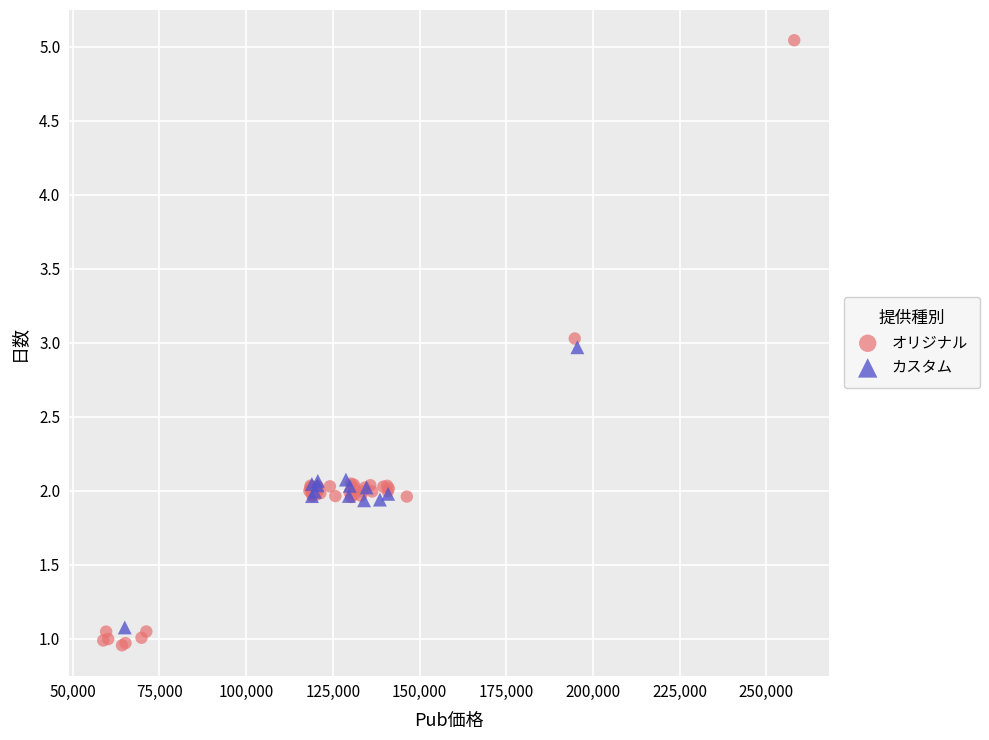

Which series has the widest spread of Y values?

オリジナル